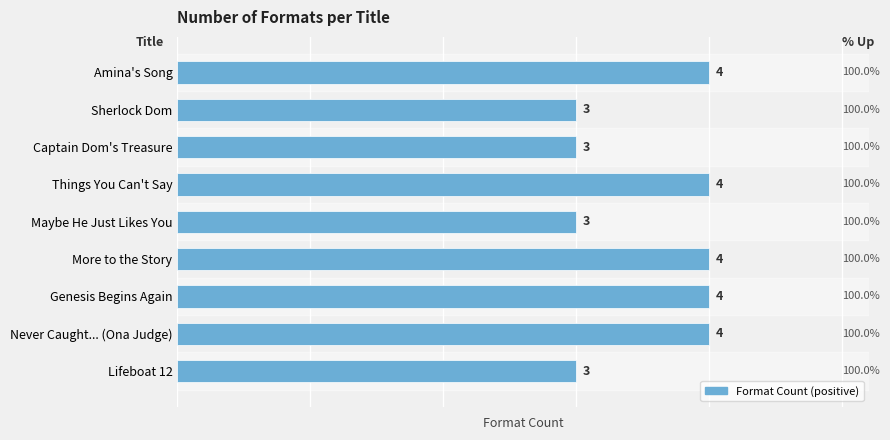

Reading top to bottom, list all the values displayed in this chart.

4	3	3	4	3	4	4	4	3